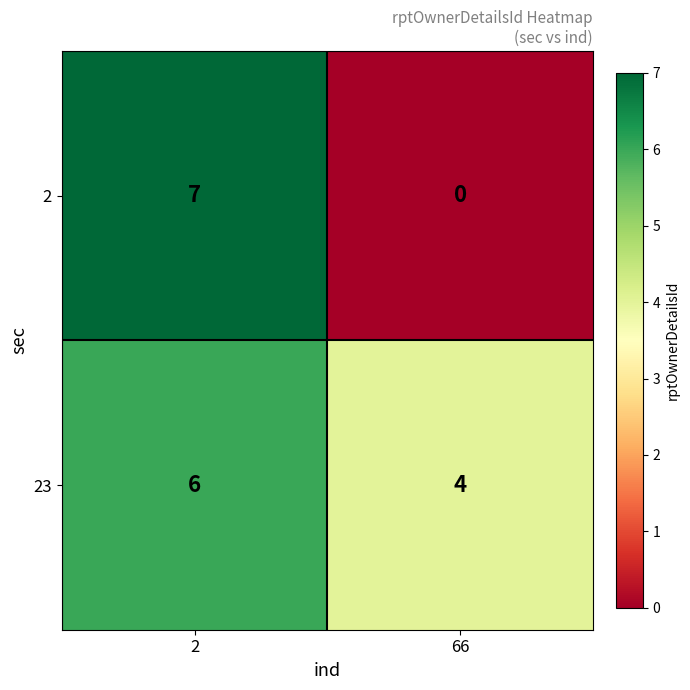

True or false: 23 has a value of 6 at 2.

True